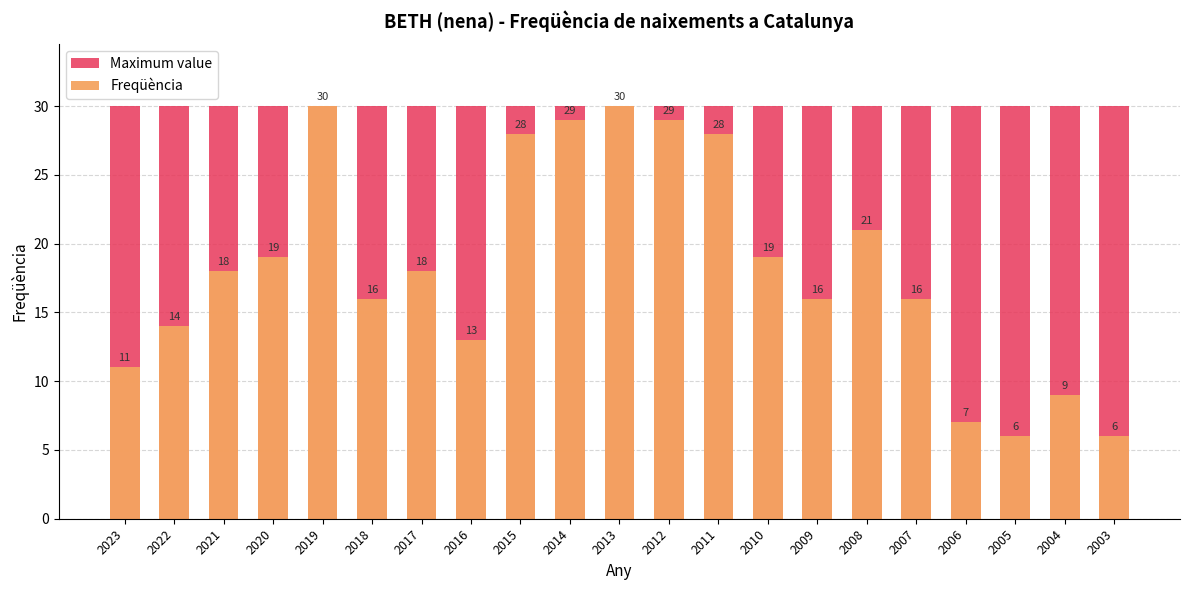

Which series has the largest range (max minus min)?

Freqüència